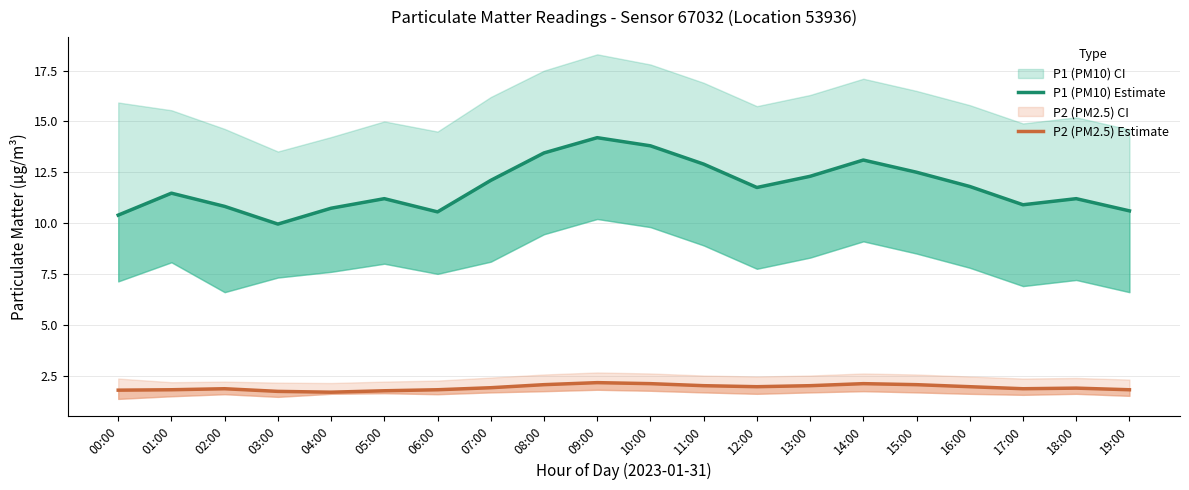

Reading right to left, list all the values displayed in this chart.

P1 (PM10) Estimate: 19:00=10.6	18:00=11.2	17:00=10.9	16:00=11.8	15:00=12.5	14:00=13.1	13:00=12.3	12:00=11.8	11:00=12.9	10:00=13.8	09:00=14.2	08:00=13.4	07:00=12.1	06:00=10.6	05:00=11.2	04:00=10.7	03:00=9.9	02:00=10.8	01:00=11.5	00:00=10.4
P2 (PM2.5) Estimate: 19:00=1.8	18:00=1.9	17:00=1.9	16:00=1.9	15:00=2.0	14:00=2.1	13:00=2.0	12:00=1.9	11:00=2.0	10:00=2.1	09:00=2.1	08:00=2.0	07:00=1.9	06:00=1.8	05:00=1.8	04:00=1.7	03:00=1.7	02:00=1.9	01:00=1.8	00:00=1.8